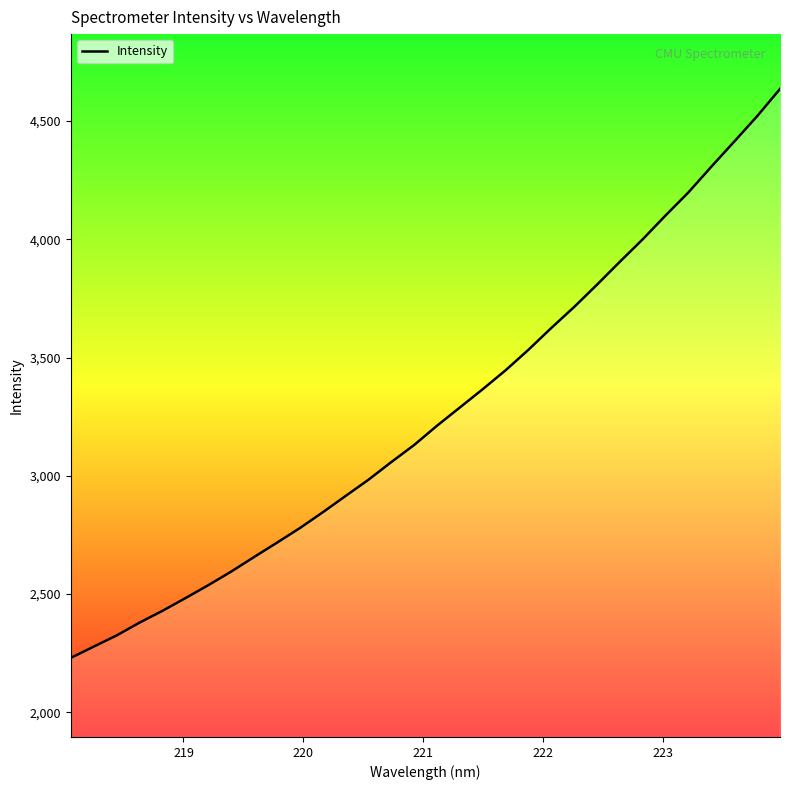

How many lines are shown in the chart?

1